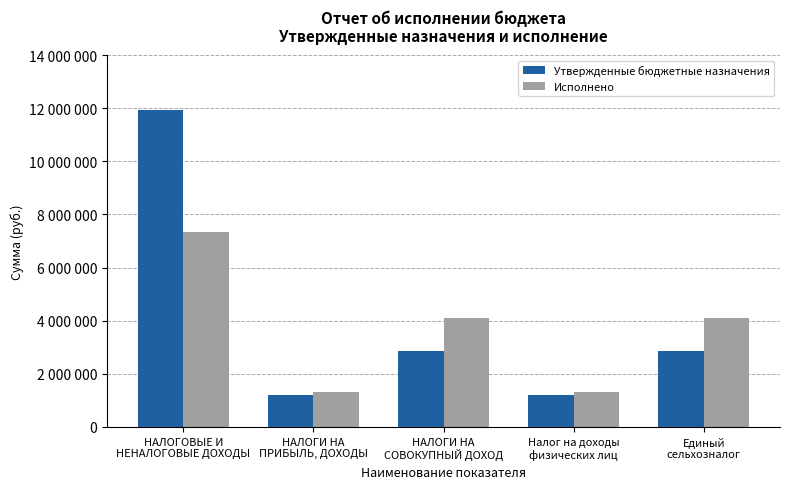

What is the smallest value displayed?

1195200.0